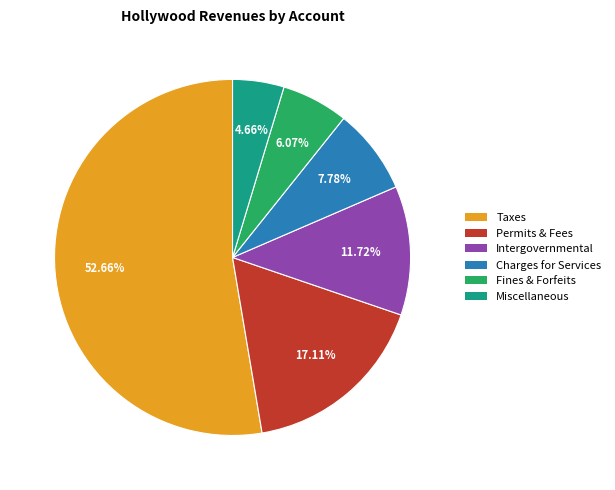

Is there a majority slice in this chart?

Yes